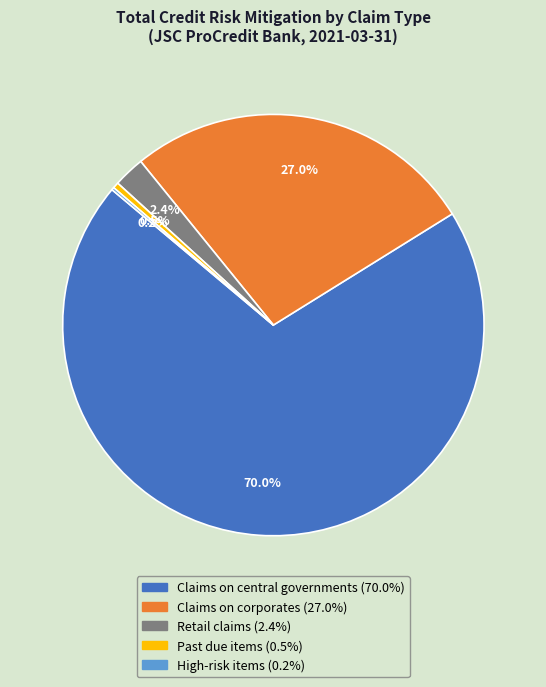

What is the largest slice in the pie chart?

Claims on central governments